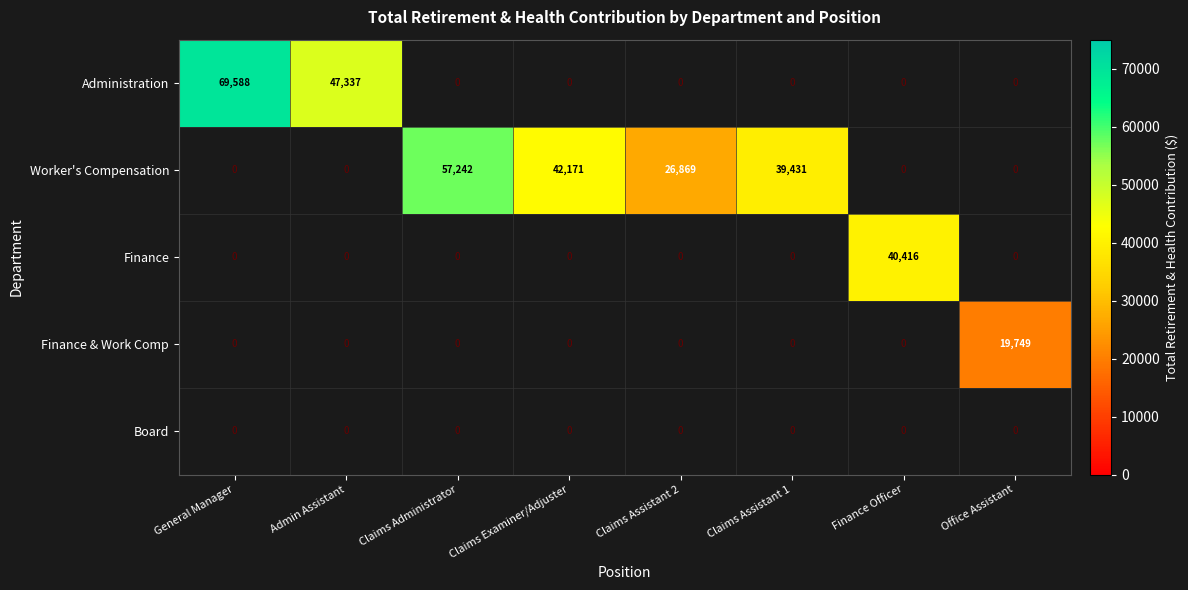

Rank the series by their maximum value, from highest to lowest.

Administration, Worker's Compensation, Finance, Finance & Work Comp, Board